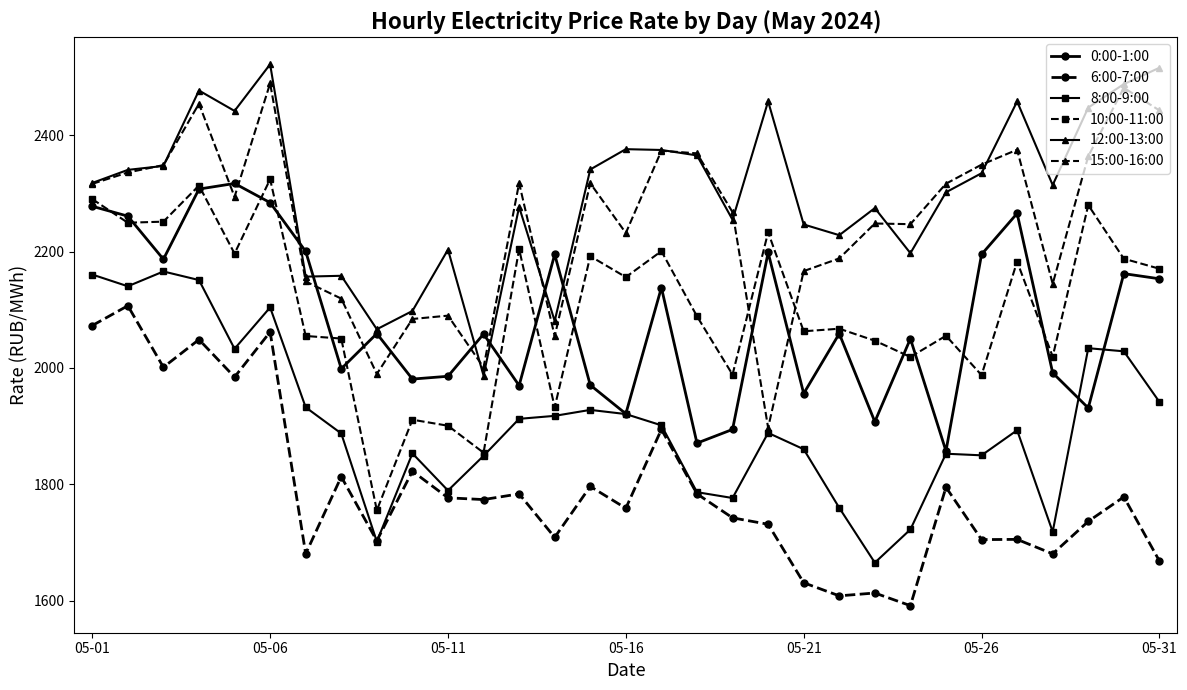

At how many categories does at least one series exceed 2173?

27